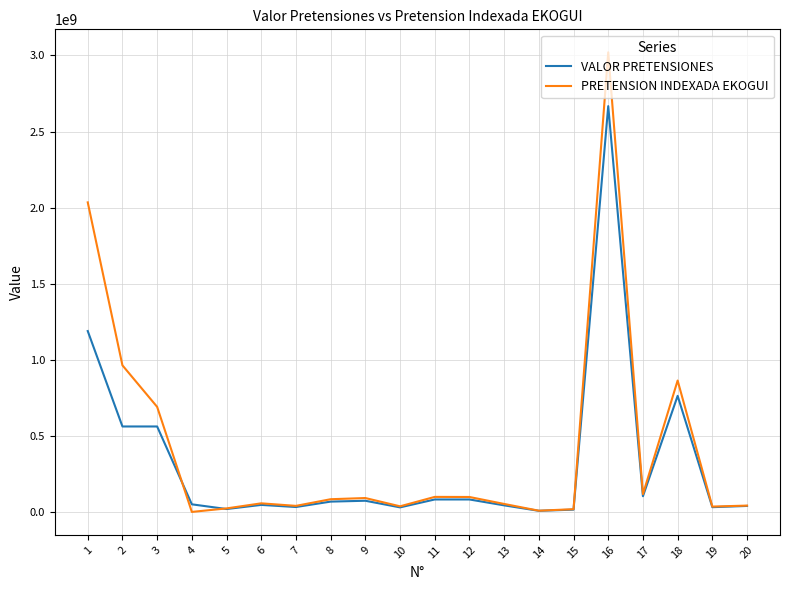

Is it true that PRETENSION INDEXADA EKOGUI equals 23109390.0 at 5?

True